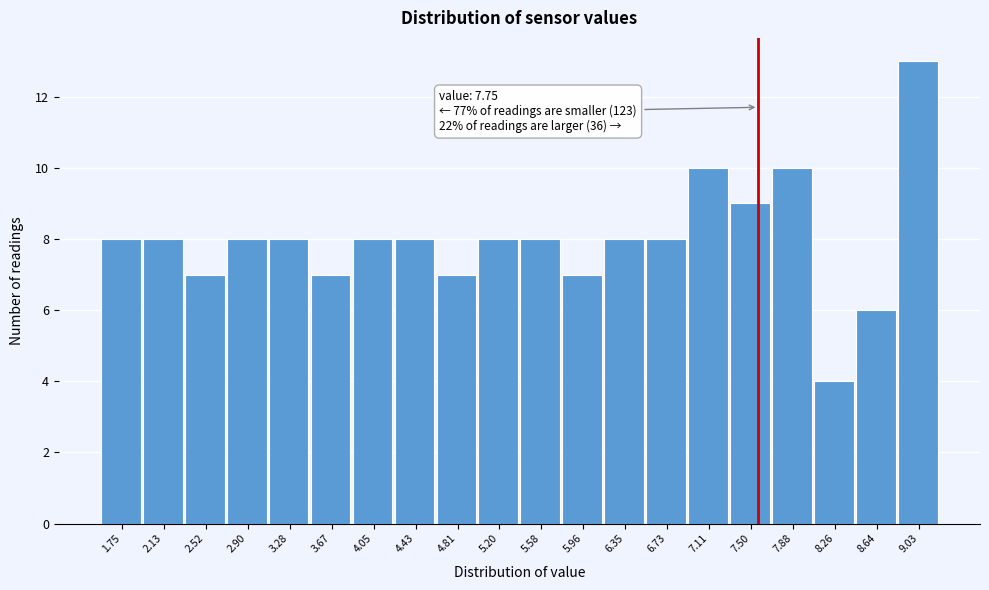

Reading right to left, list all the values displayed in this chart.

9.03=13	8.64=6	8.26=4	7.88=10	7.50=9	7.11=10	6.73=8	6.35=8	5.96=7	5.58=8	5.20=8	4.81=7	4.43=8	4.05=8	3.67=7	3.28=8	2.90=8	2.52=7	2.13=8	1.75=8